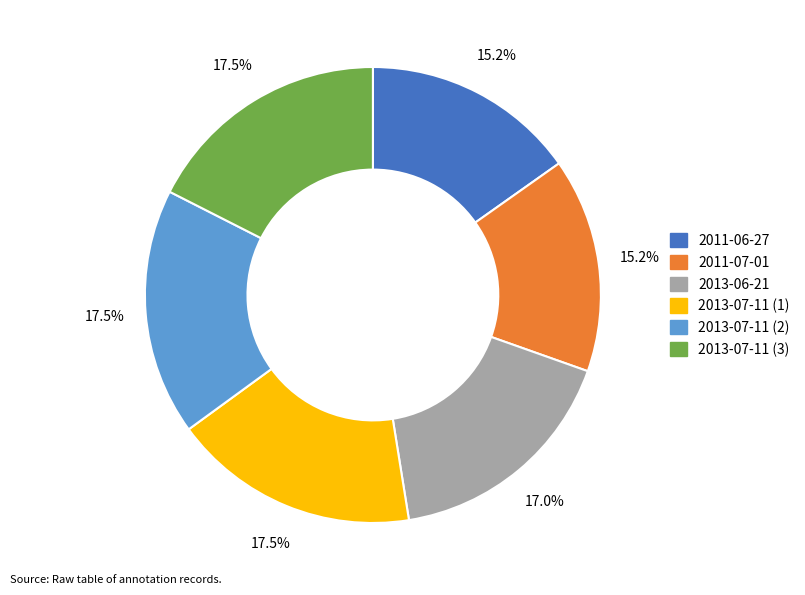

Between 2013-06-21 and 2011-06-27, which is larger?

2013-06-21